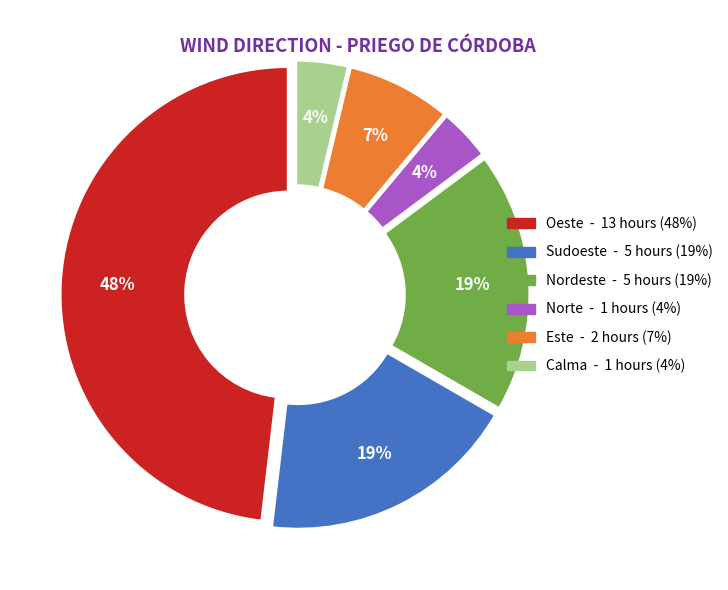

Between Sudoeste and Oeste, which is larger?

Oeste